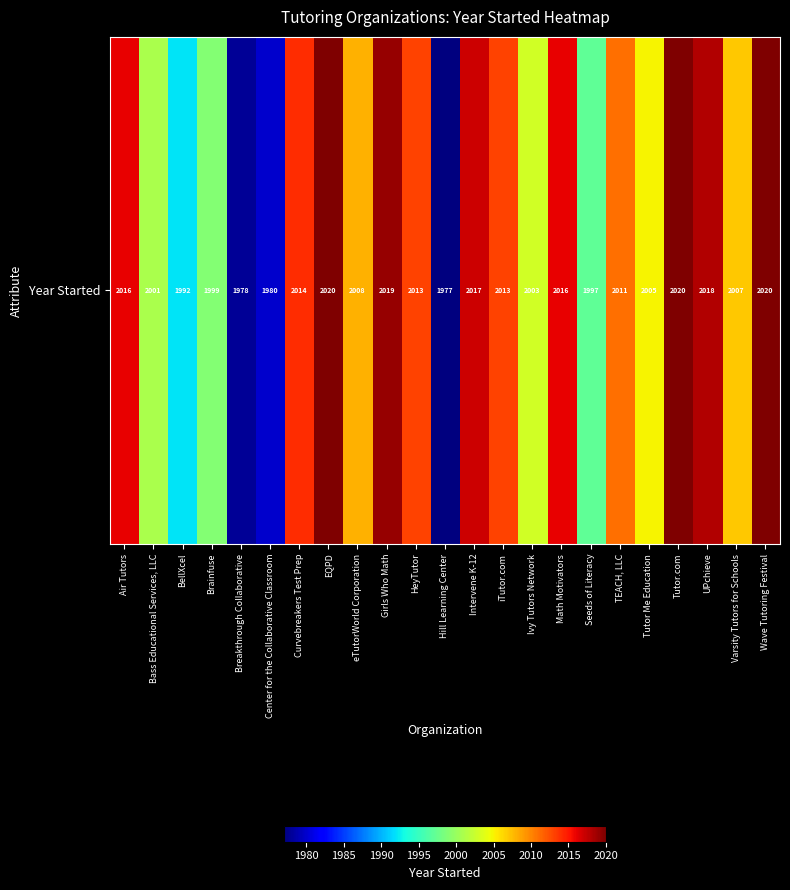

The value at Varsity Tutors for Schools is 3583. True or false?

False